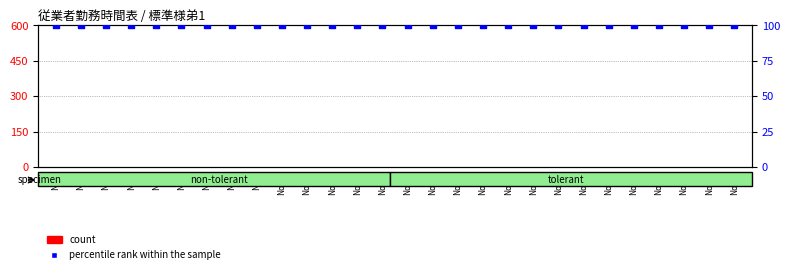

What are all the series names shown in the legend?

count, percentile rank within the sample